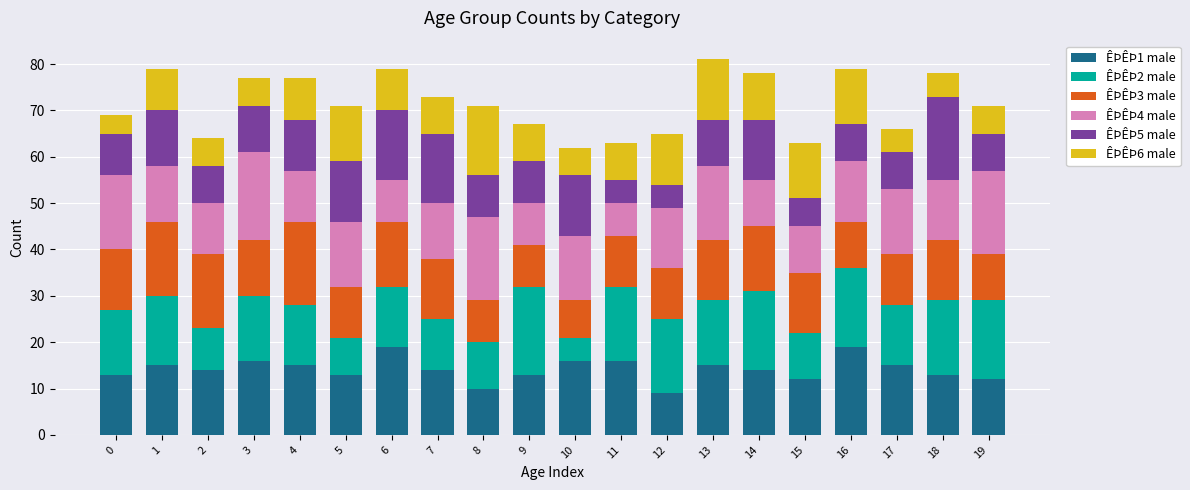

How many data points does each series have?

20